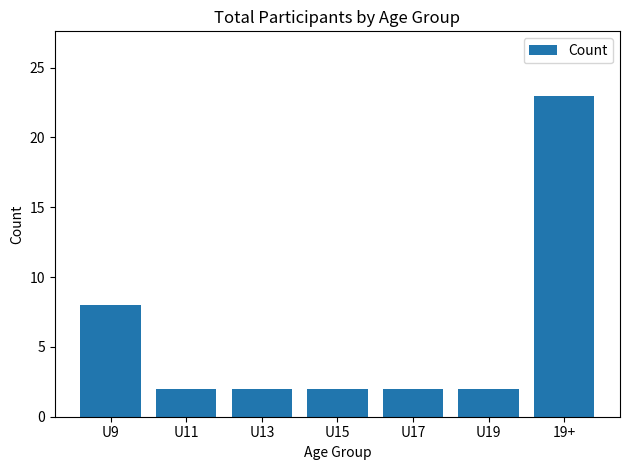

What is the minimum value shown in the chart?

2